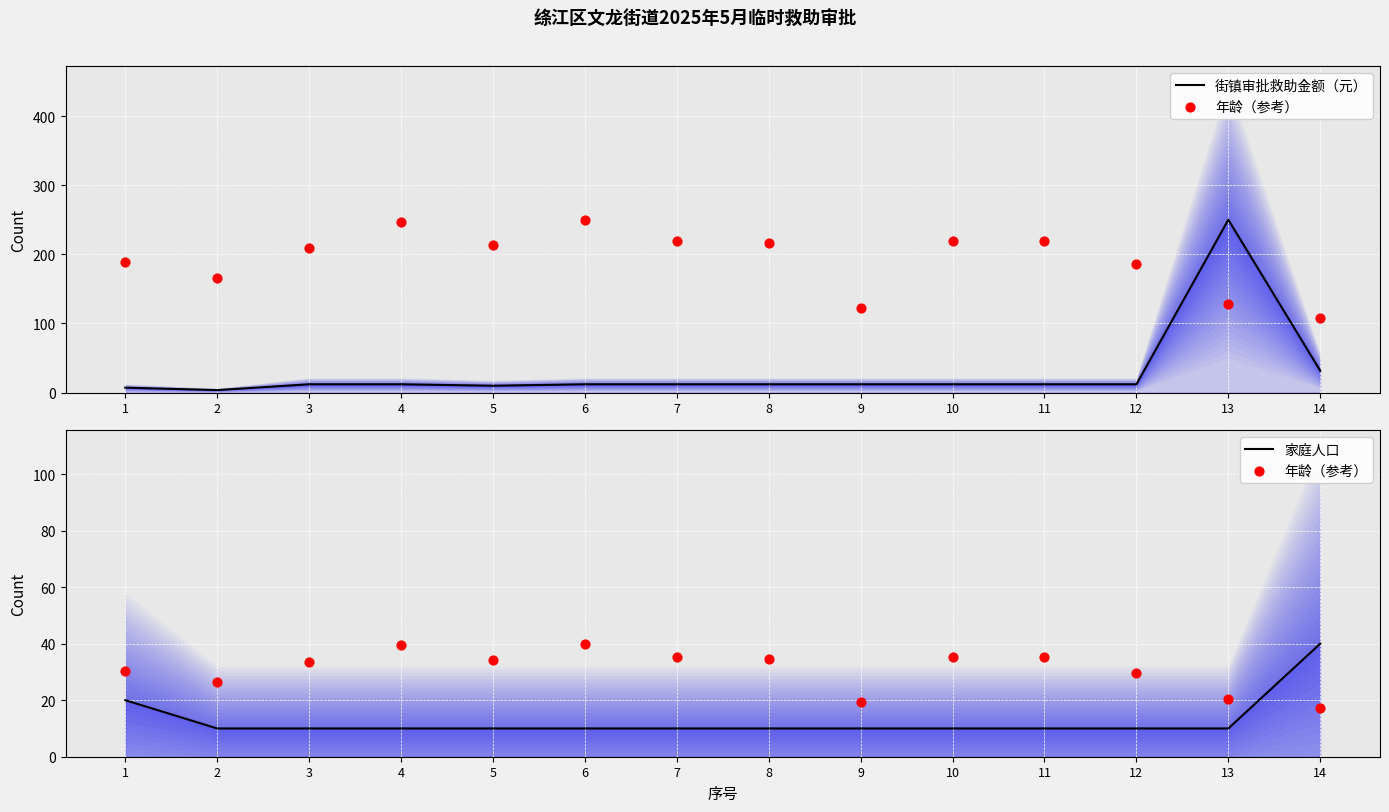

Which series has the largest total across all categories?

年龄（参考）